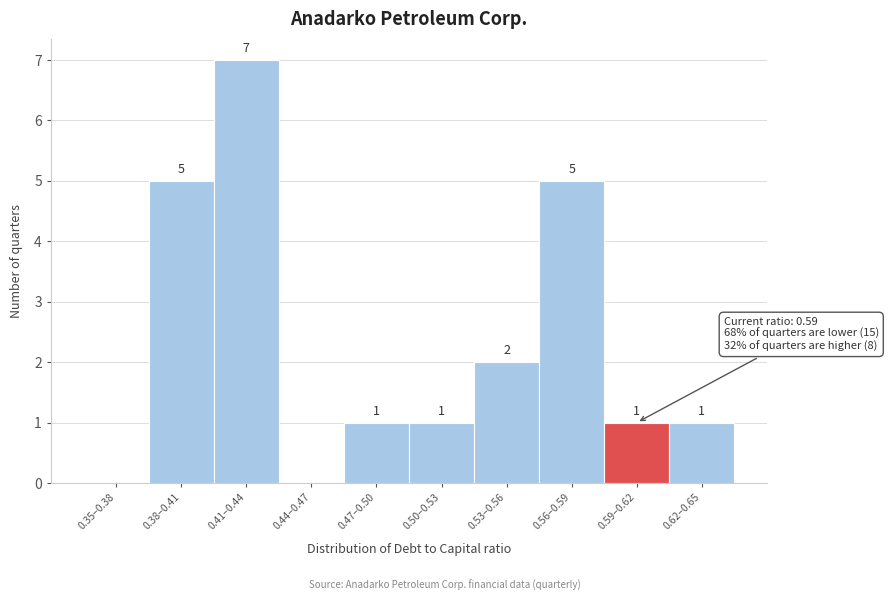

Reading left to right, list all the values displayed in this chart.

0.35–0.38=0	0.38–0.41=5	0.41–0.44=7	0.44–0.47=0	0.47–0.50=1	0.50–0.53=1	0.53–0.56=2	0.56–0.59=5	0.59–0.62=1	0.62–0.65=1